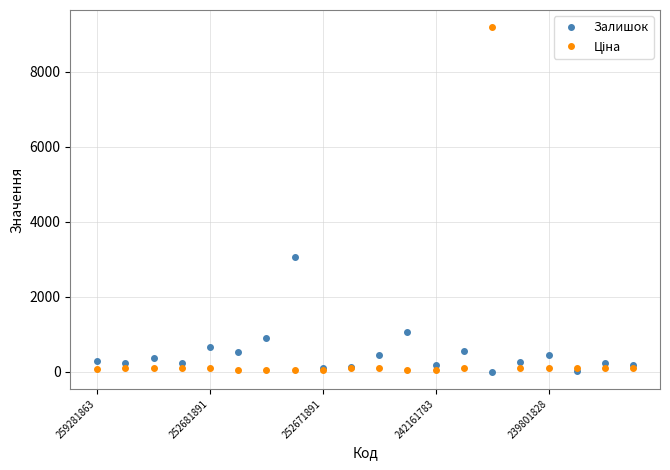

What is the maximum value shown in the chart?

9185.9